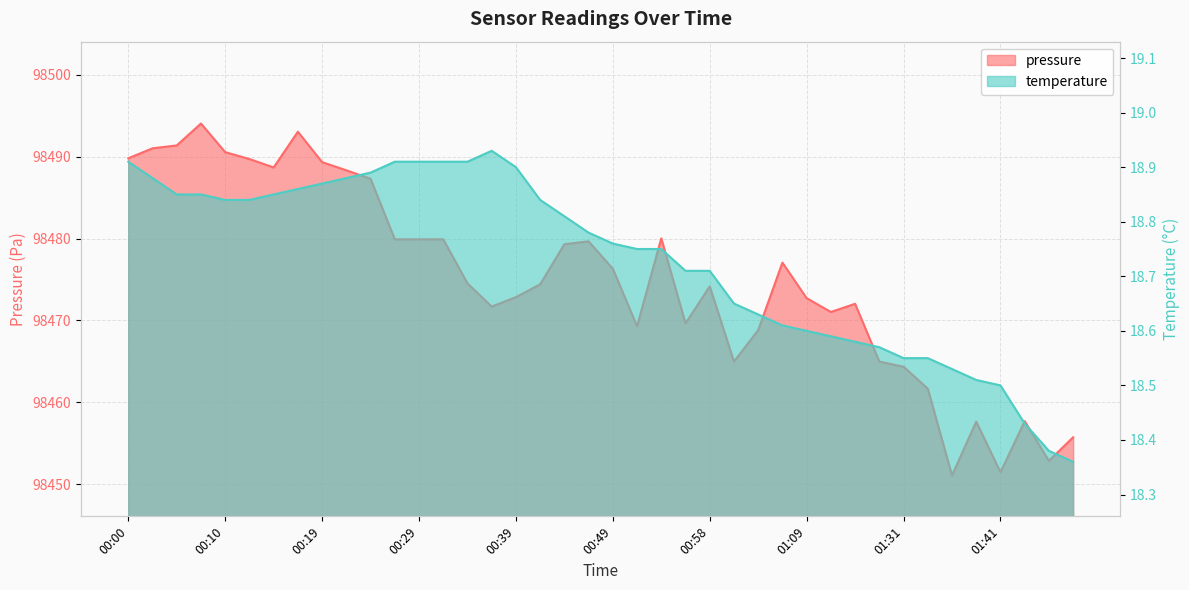

What is the value of the pressure point at the 28th from the left?

98477.1